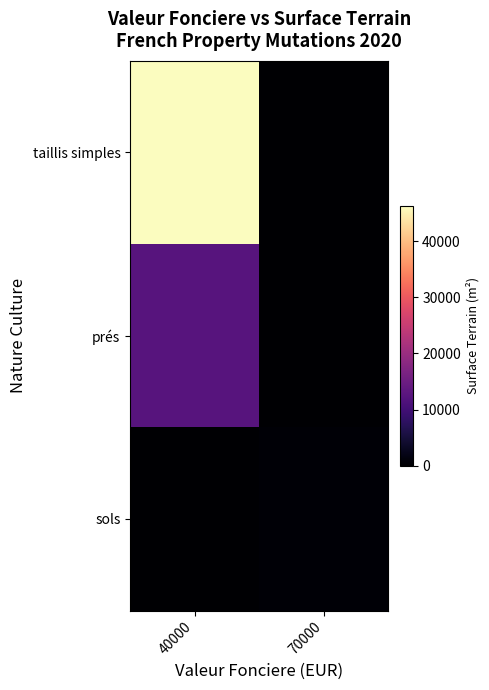

Count the number of data series in this chart.

3